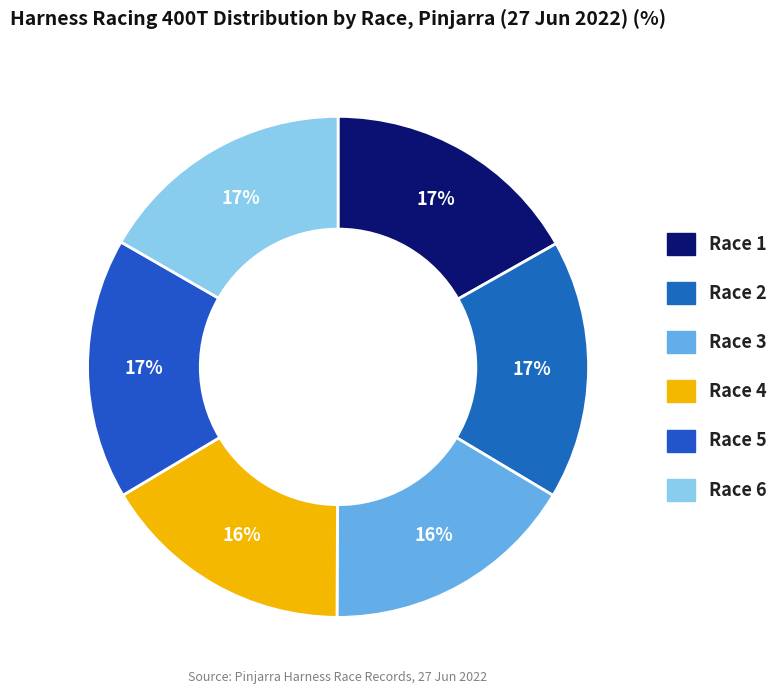

Is Race 1 the majority of the pie?

No